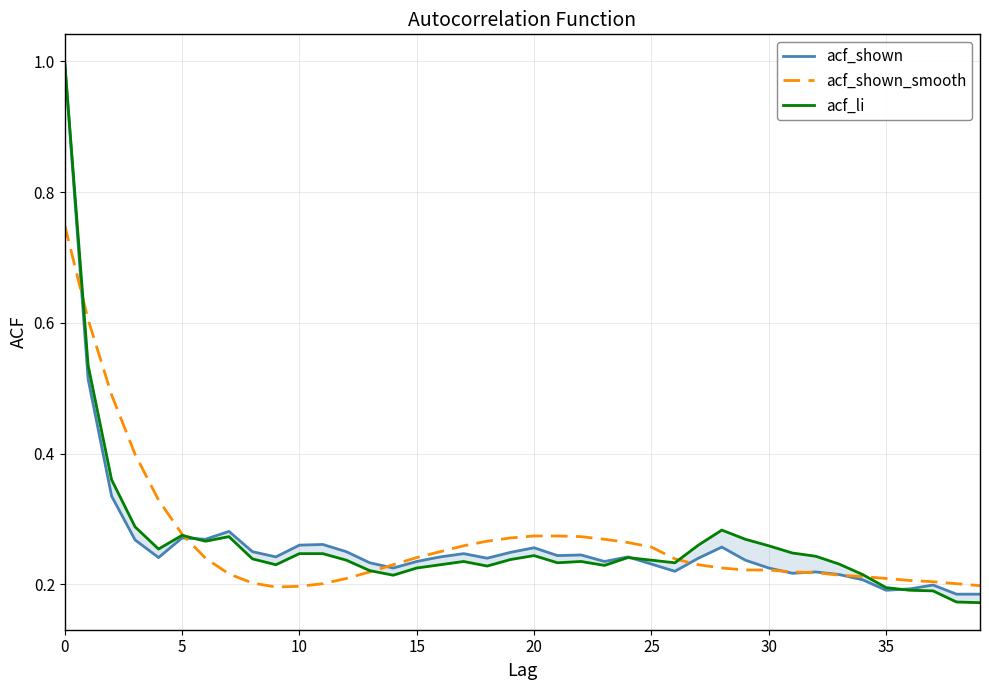

Which series has the largest range (max minus min)?

acf_li